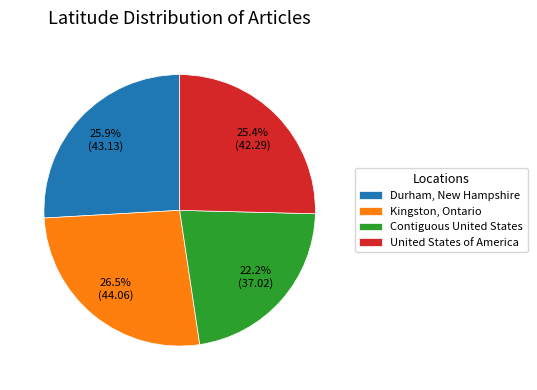

Which slice is the smallest?

Contiguous United States